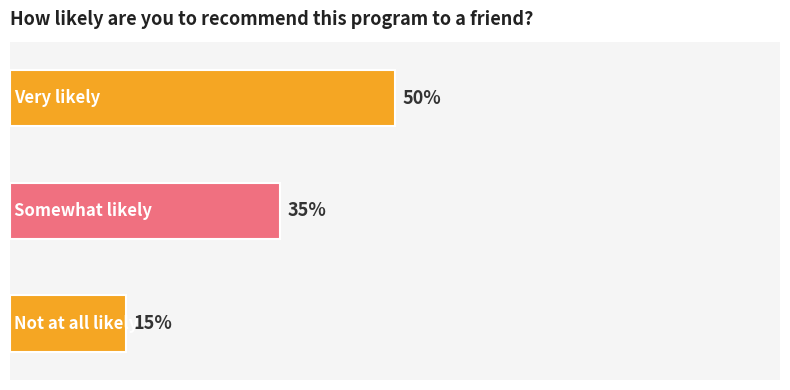

Are the bars horizontal?

Yes